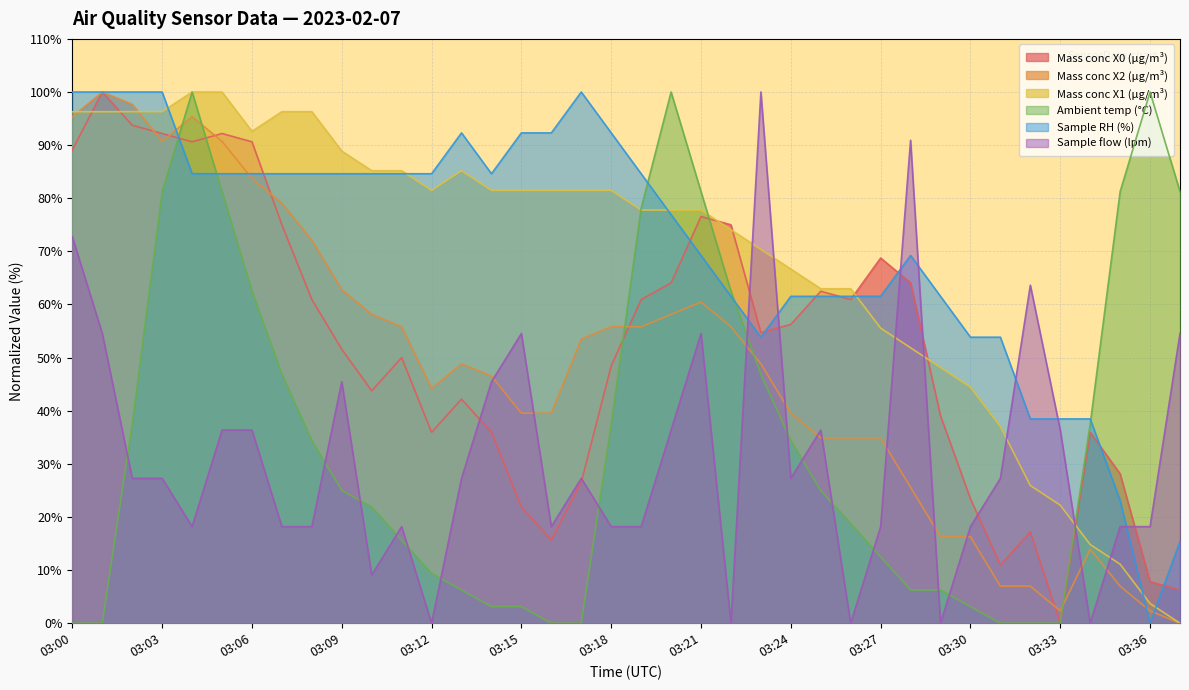

Is it true that Ambient temp (°C) equals 62.5 at 03:06?

True